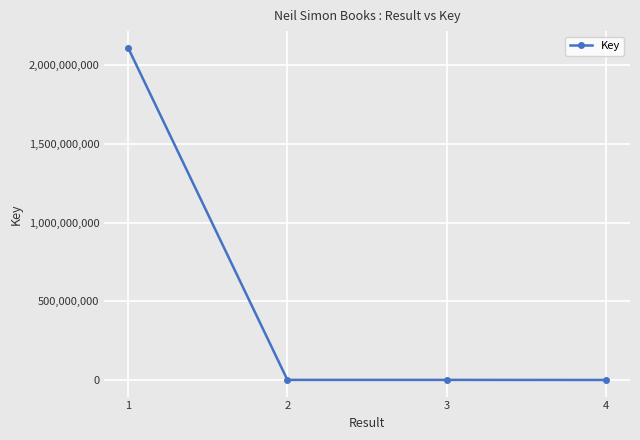

What is the difference between the values at 3 and 2?

10675